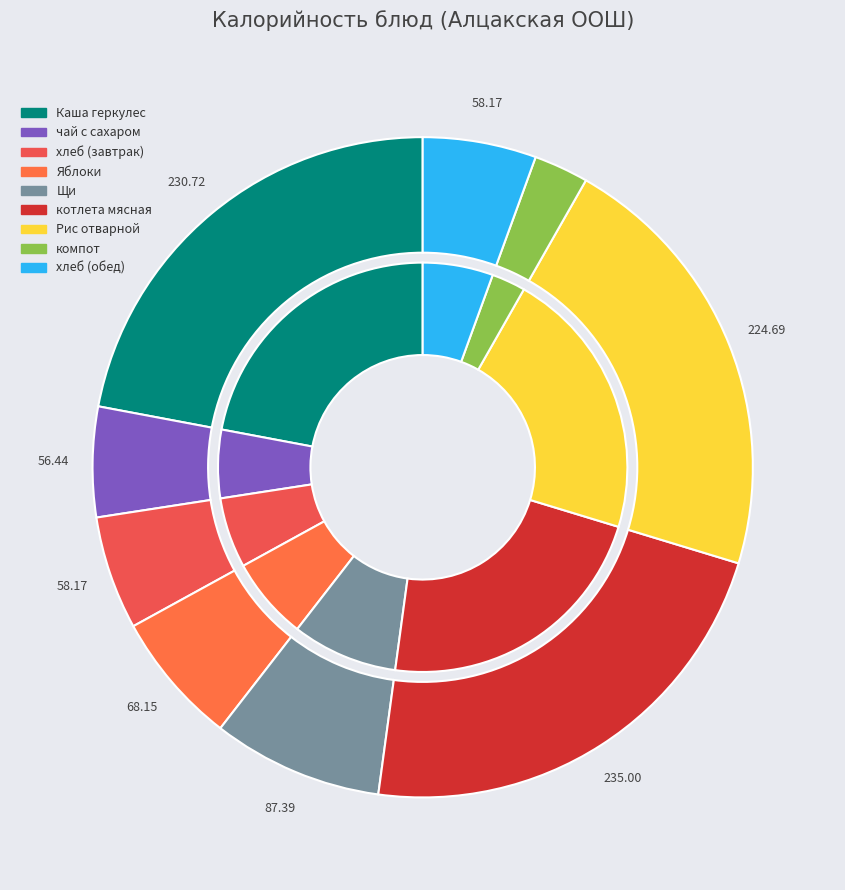

What percentage is the Рис отварной slice, to the nearest percent?

21%